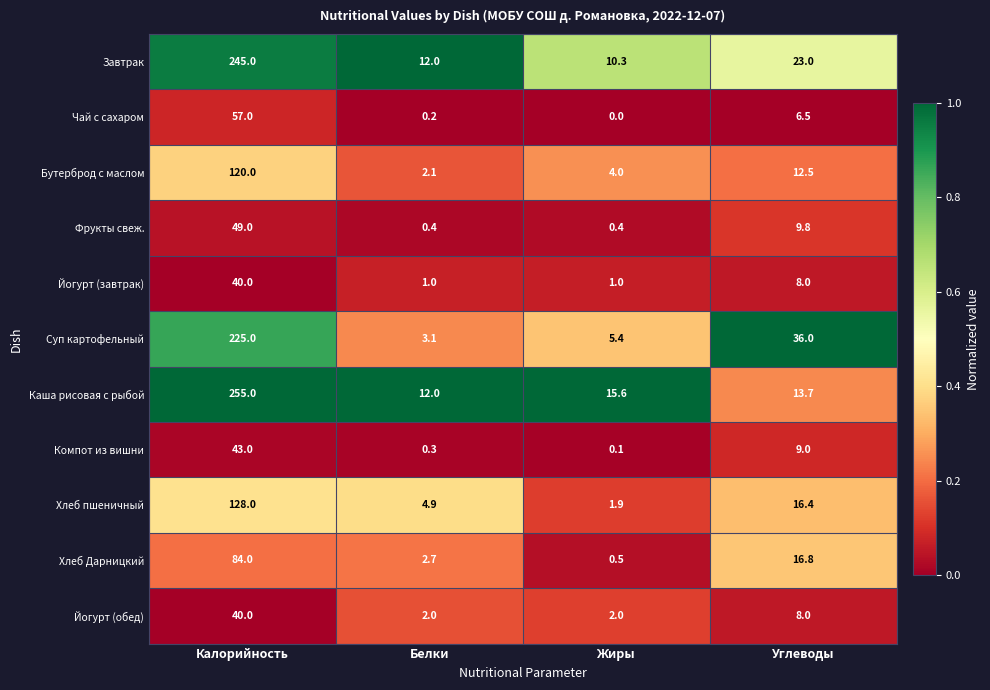

List the labels in order of Суп картофельный value, largest first.

Калорийность, Углеводы, Жиры, Белки